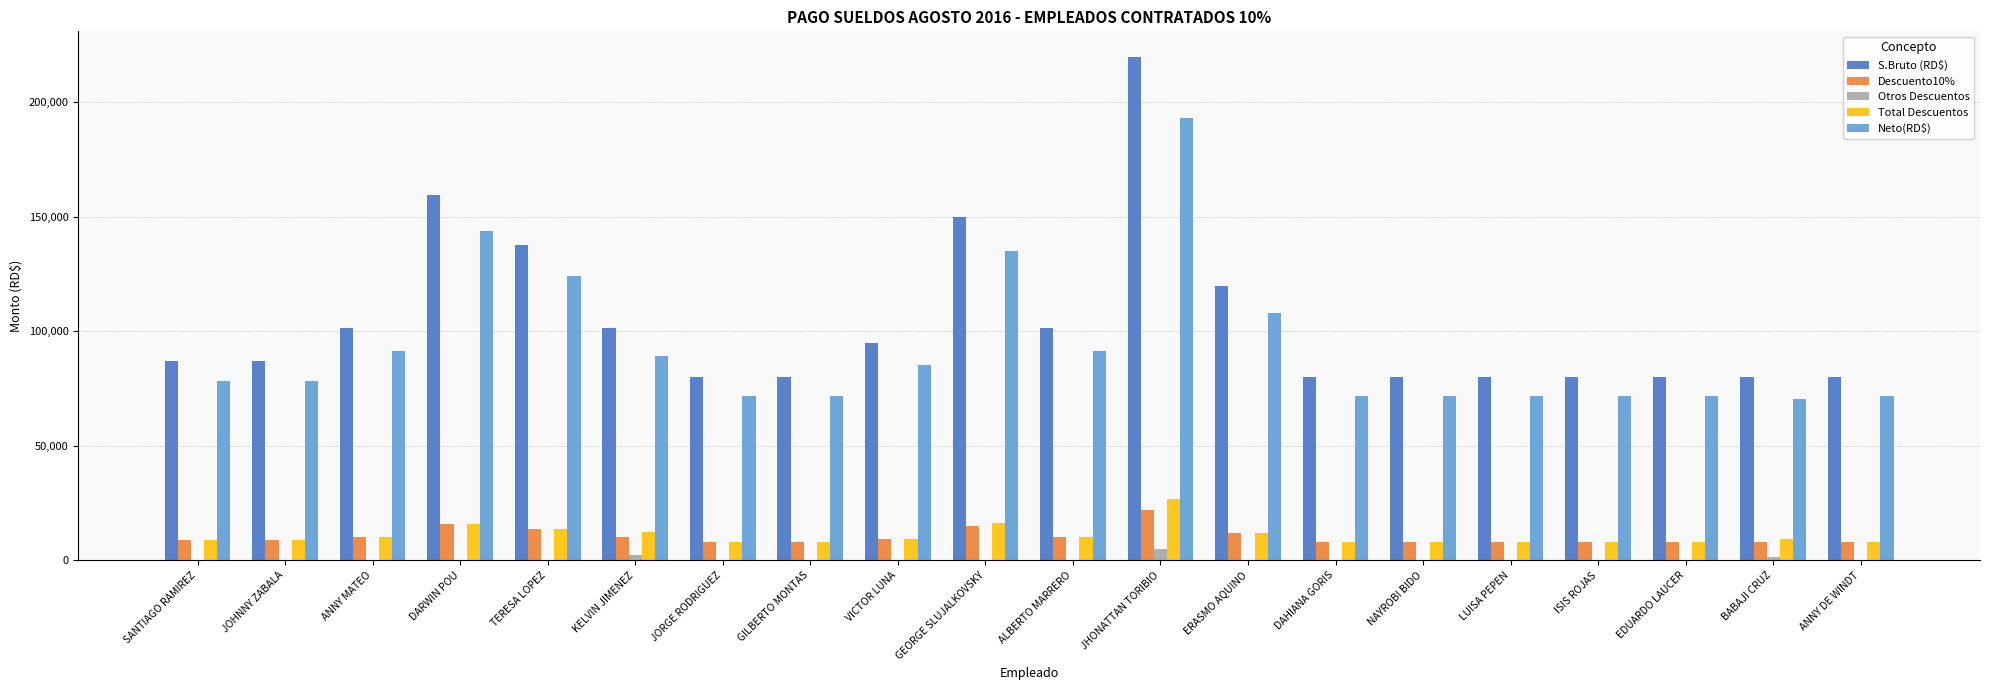

Between TERESA LOPEZ and BABAJI CRUZ, which series saw the biggest shift?

S.Bruto (RD$)